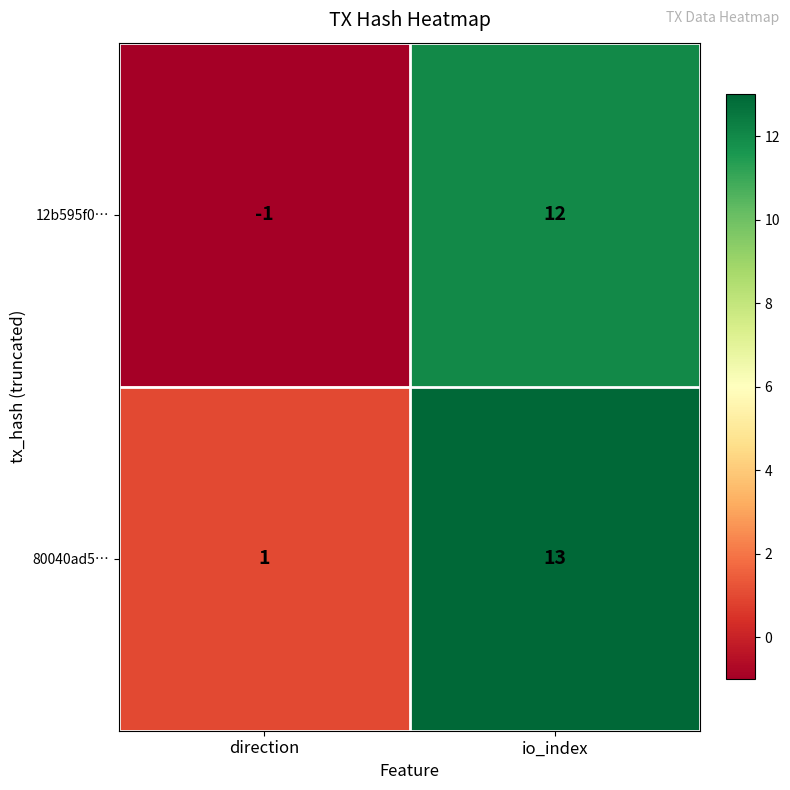

What is the sum of all 12b595f0… values?

11